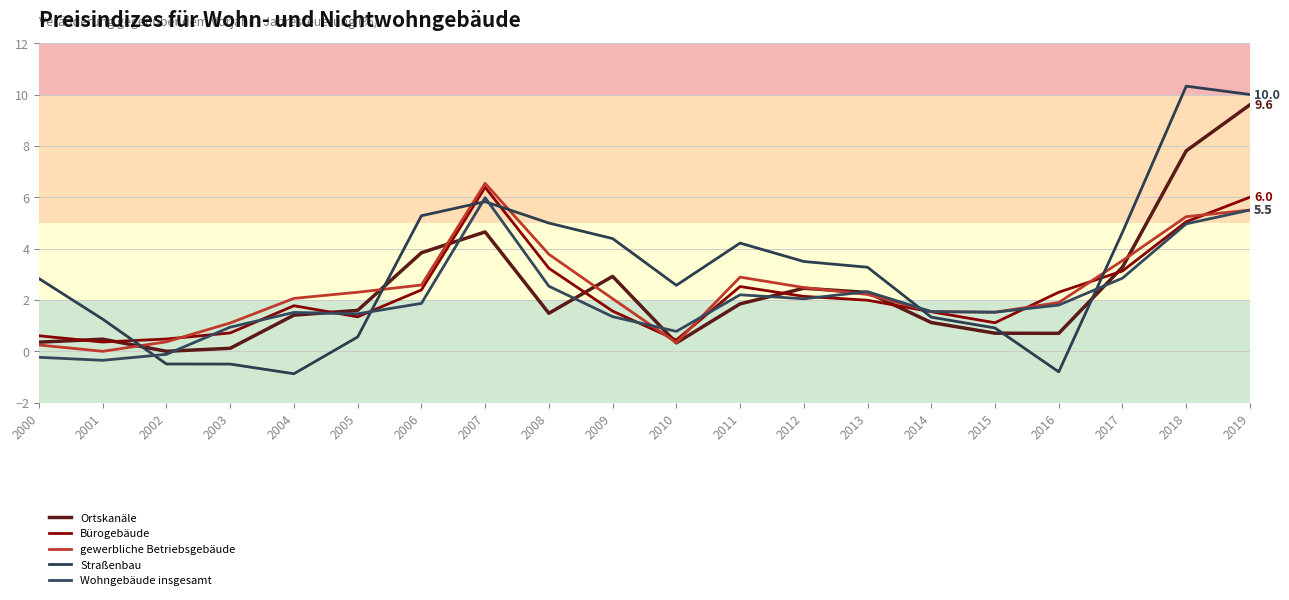

What are all the series names shown in the legend?

Ortskanäle, Bürogebäude, gewerbliche Betriebsgebäude, Straßenbau, Wohngebäude insgesamt